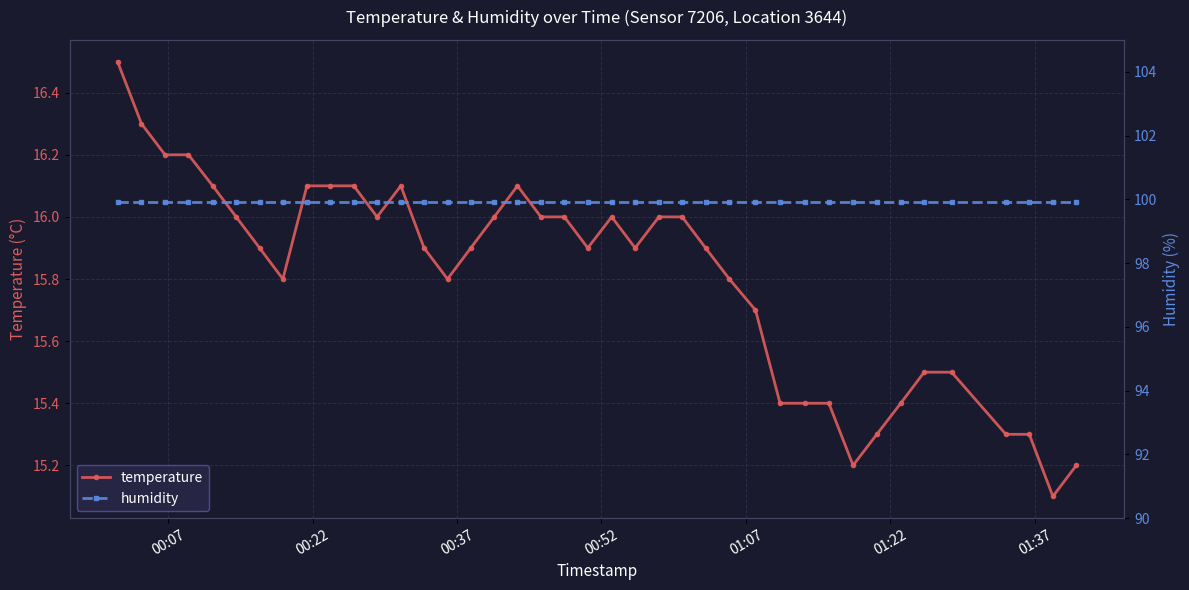

Reading left to right, what are all the values shown in this chart?

temperature: 16.5	16.3	16.2	16.2	16.1	16.0	15.9	15.8	16.1	16.1	16.1	16.0	16.1	15.9	15.8	15.9	16.0	16.1	16.0	16.0	15.9	16.0	15.9	16.0	16.0	15.9	15.8	15.7	15.4	15.4	15.4	15.2	15.3	15.4	15.5	15.5	15.3	15.3	15.1	15.2
humidity: 99.9	99.9	99.9	99.9	99.9	99.9	99.9	99.9	99.9	99.9	99.9	99.9	99.9	99.9	99.9	99.9	99.9	99.9	99.9	99.9	99.9	99.9	99.9	99.9	99.9	99.9	99.9	99.9	99.9	99.9	99.9	99.9	99.9	99.9	99.9	99.9	99.9	99.9	99.9	99.9